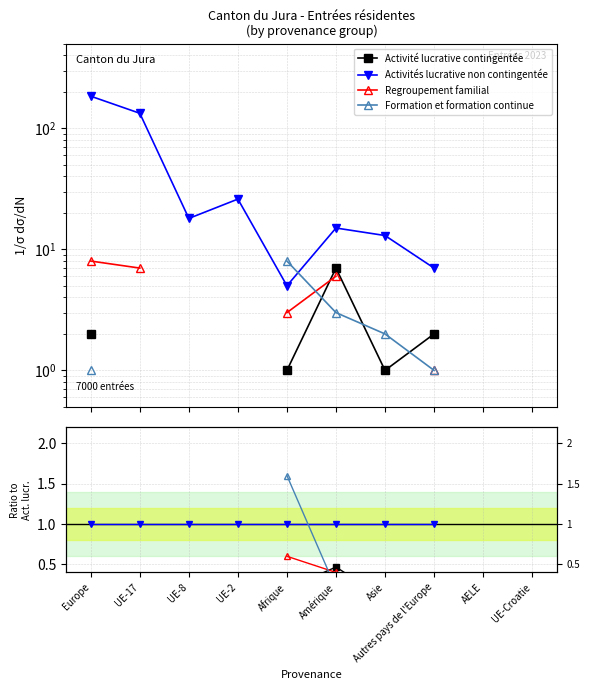

Where do Formation et formation continue and Activités lucrative non contingentée first cross each other?

Afrique and Amérique